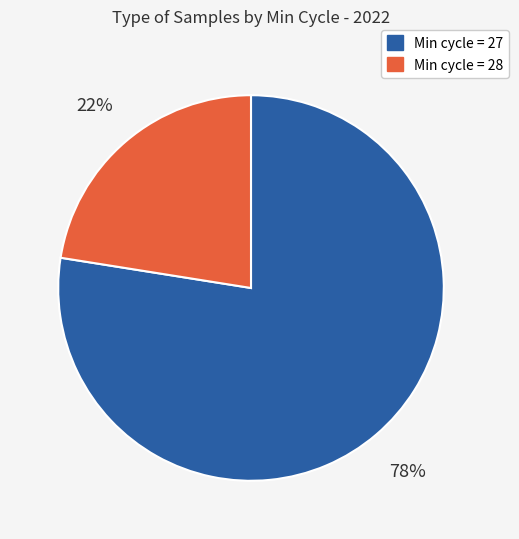

To the nearest percent, what is the average slice percentage?

50%